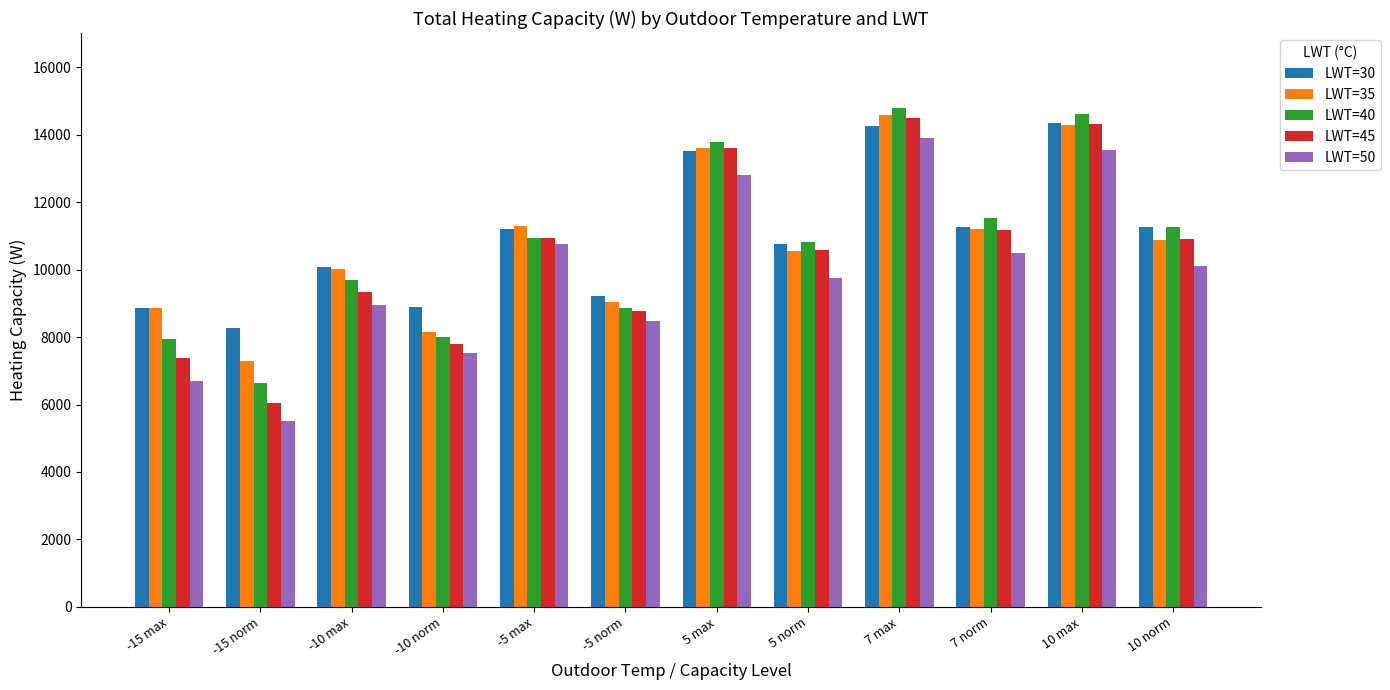

What is the difference between the LWT=35 values at 10 norm and -5 max?

414